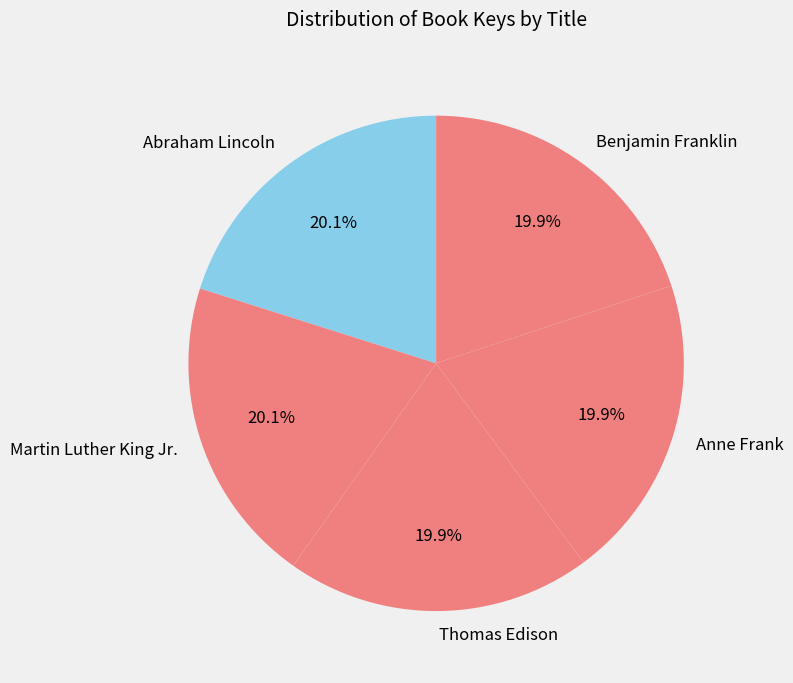

Combined, do Thomas Edison and Martin Luther King Jr. account for over 50%?

No